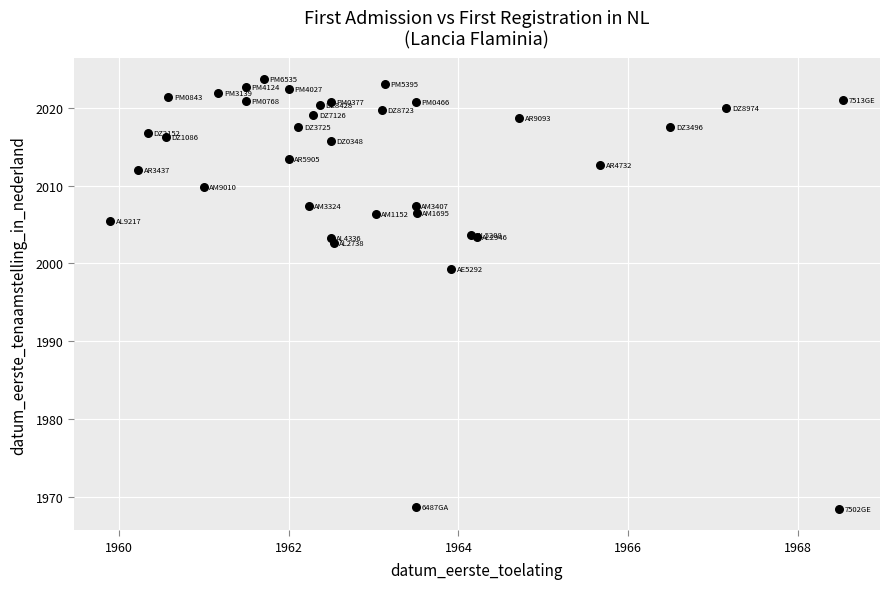

What Y value in the scatter plot is closest to 1996?

1999.3